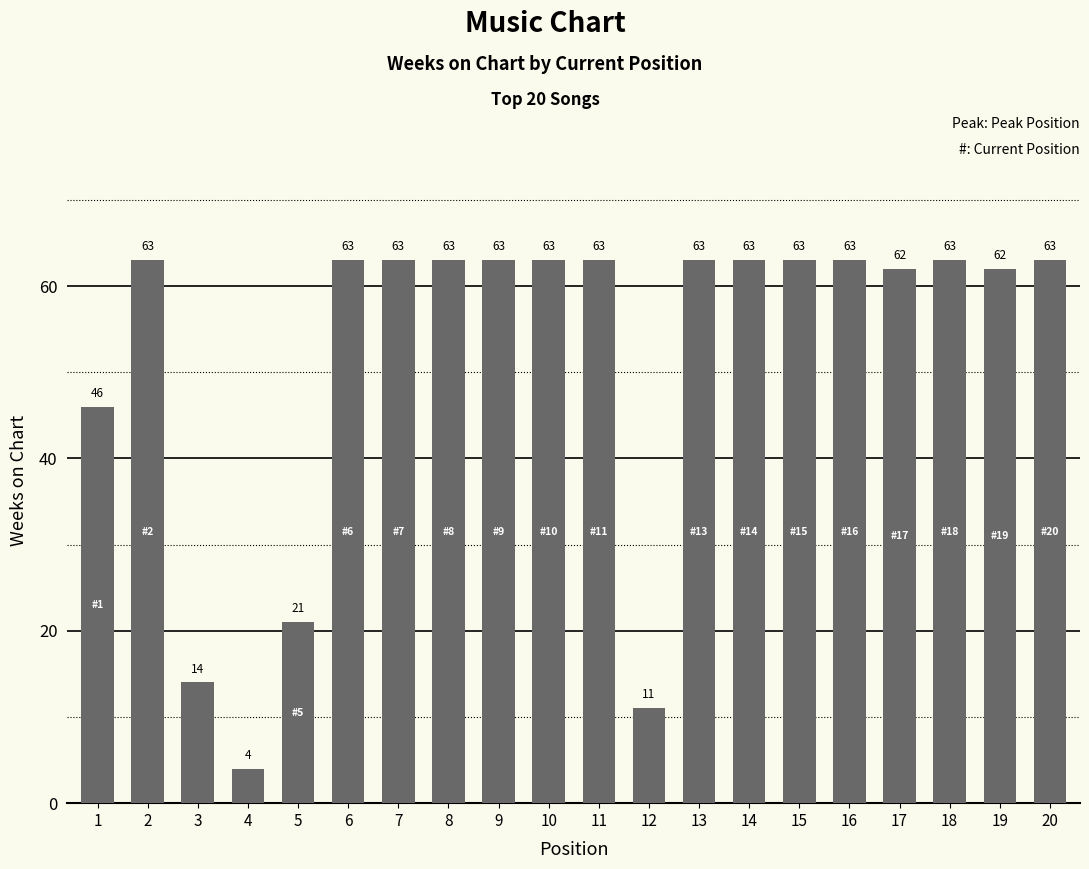

What is the value of the 3rd bar from the left?

14